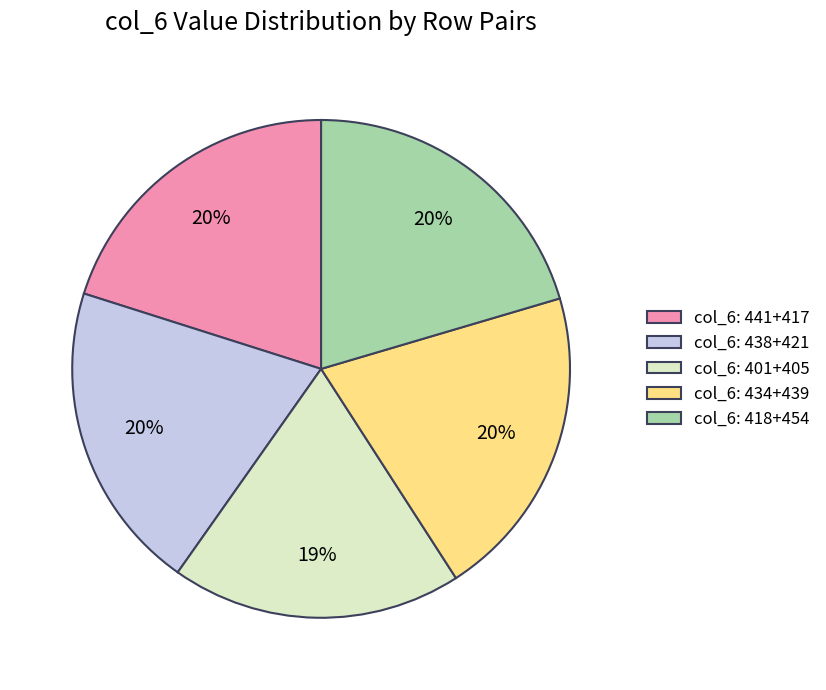

What percentage is the col_6: 401+405 slice, to the nearest percent?

19%